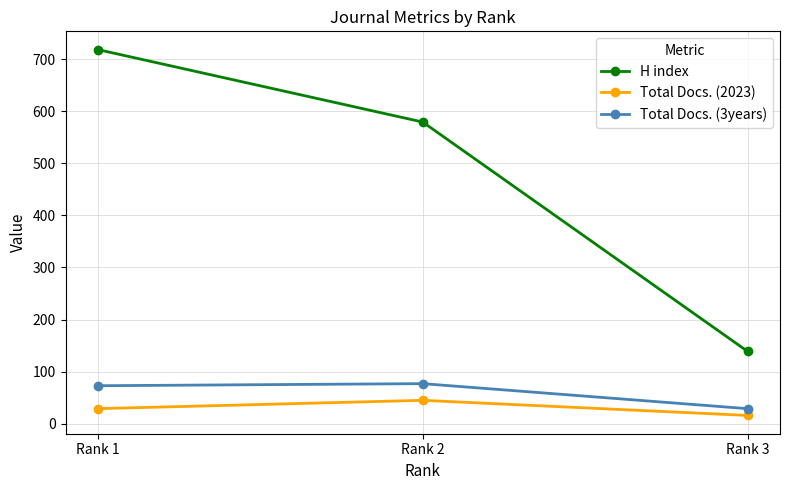

What are all the series names shown in the legend?

H index, Total Docs. (2023), Total Docs. (3years)